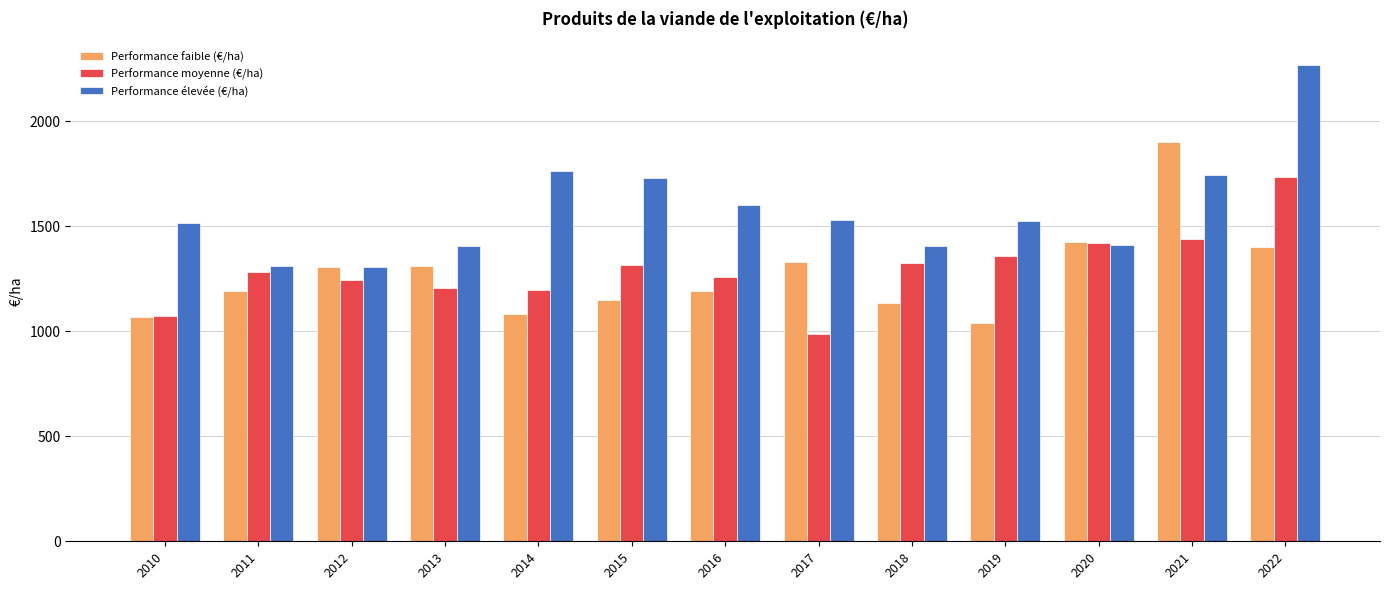

What is the minimum value shown in the chart?

989.5